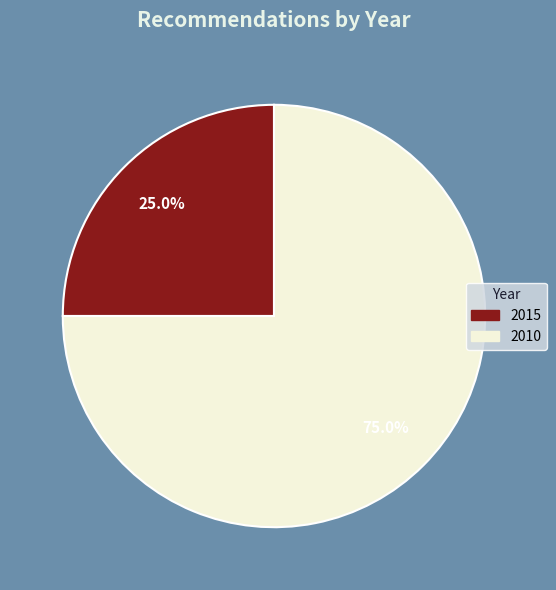

Is there a majority slice in this chart?

Yes